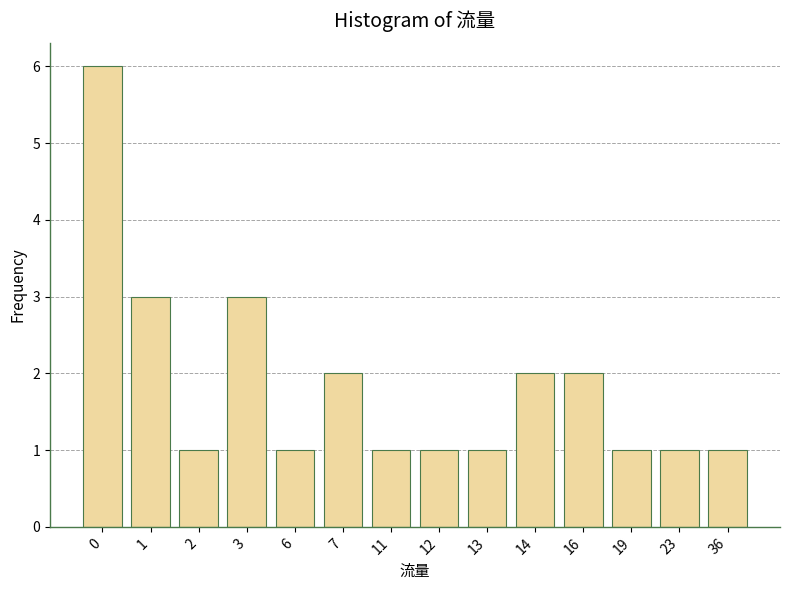

Reading right to left, transcribe all the data shown in this chart.

36=1	23=1	19=1	16=2	14=2	13=1	12=1	11=1	7=2	6=1	3=3	2=1	1=3	0=6